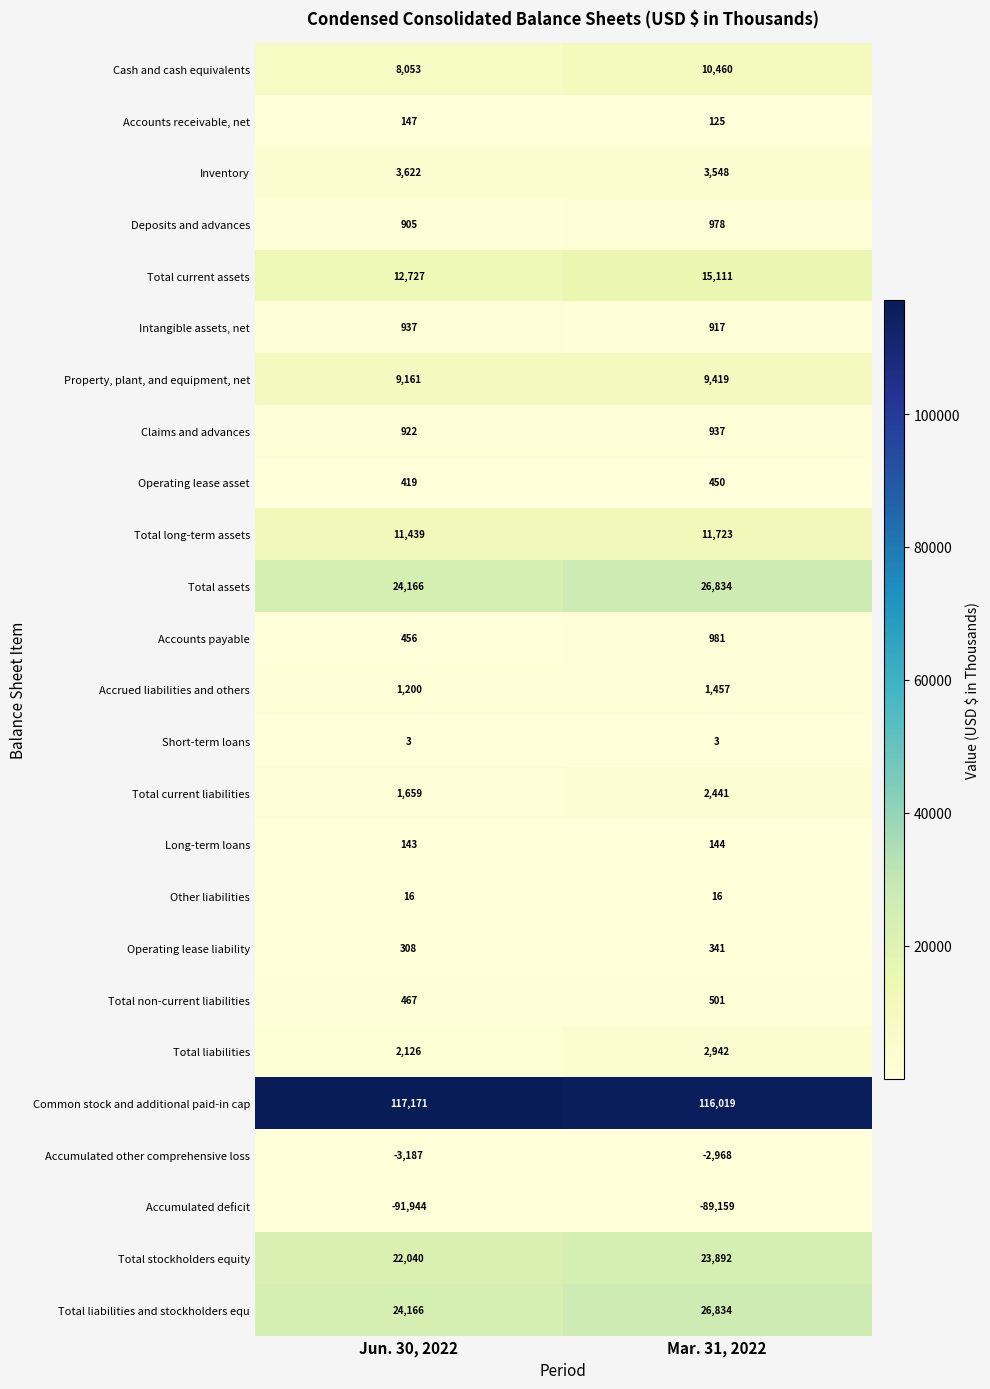

Where is Total stockholders equity nearest to the value 22966?

Jun. 30, 2022